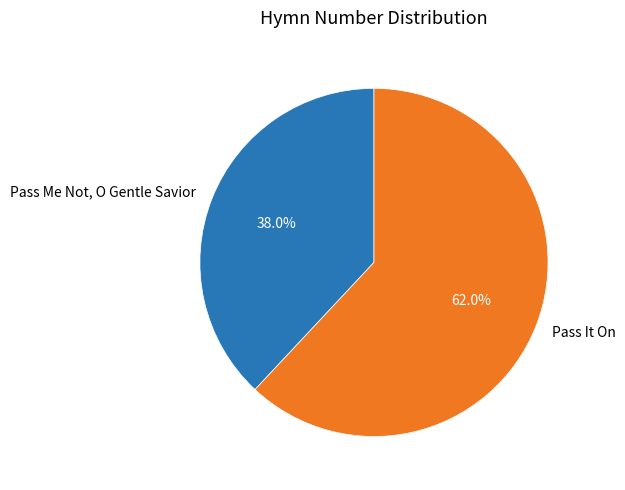

What is the majority slice?

Pass It On